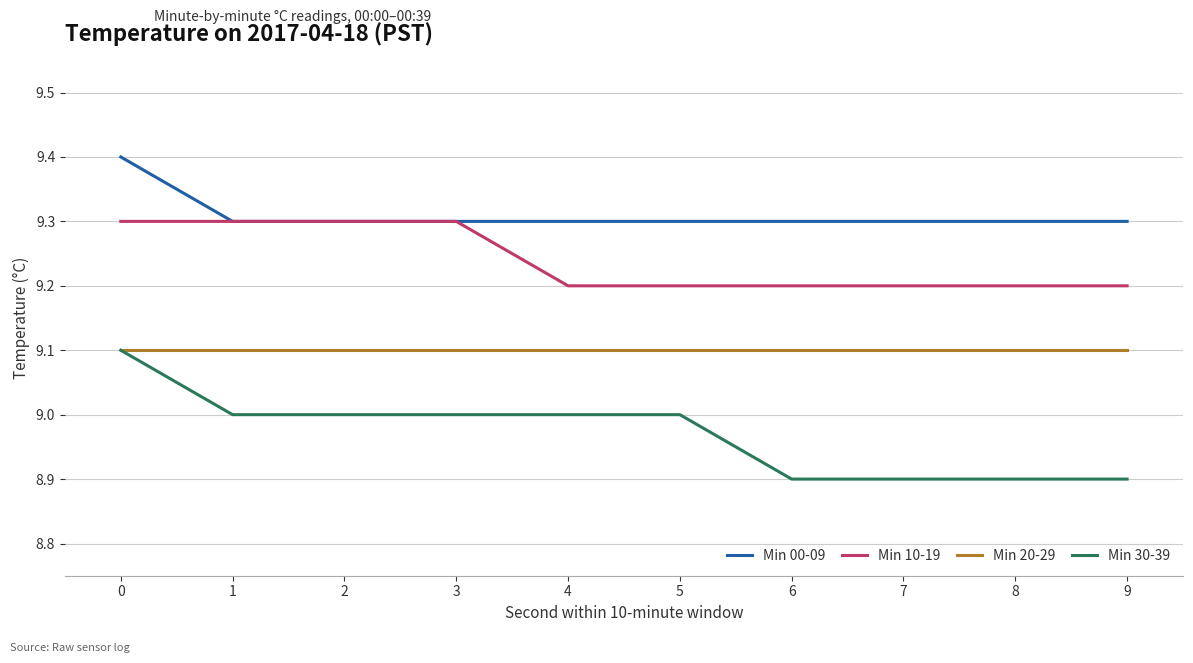

Which series has the largest total across all categories?

Min 00-09